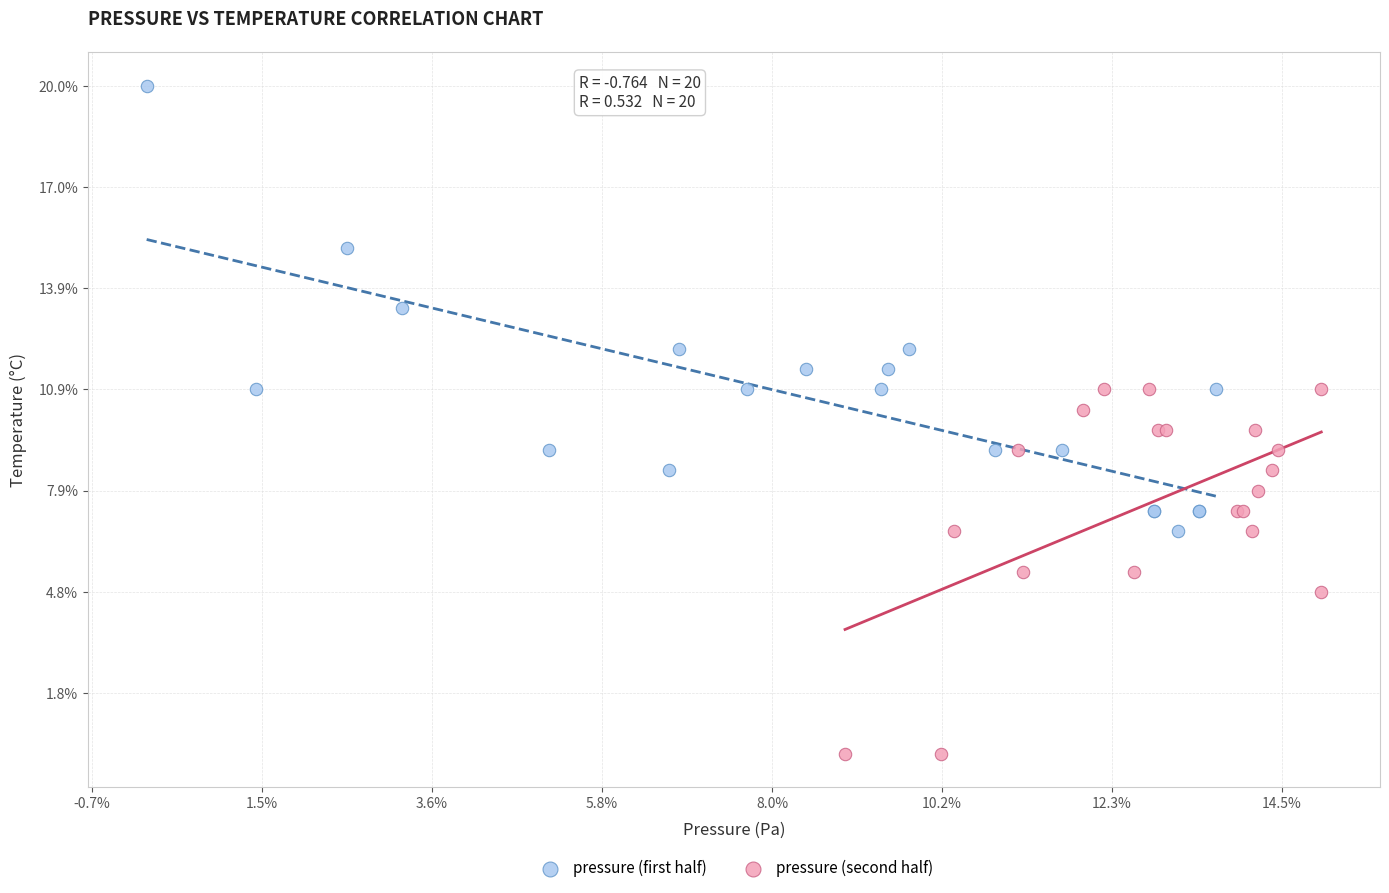

What are all the series names shown in the legend?

pressure (first half), pressure (second half)